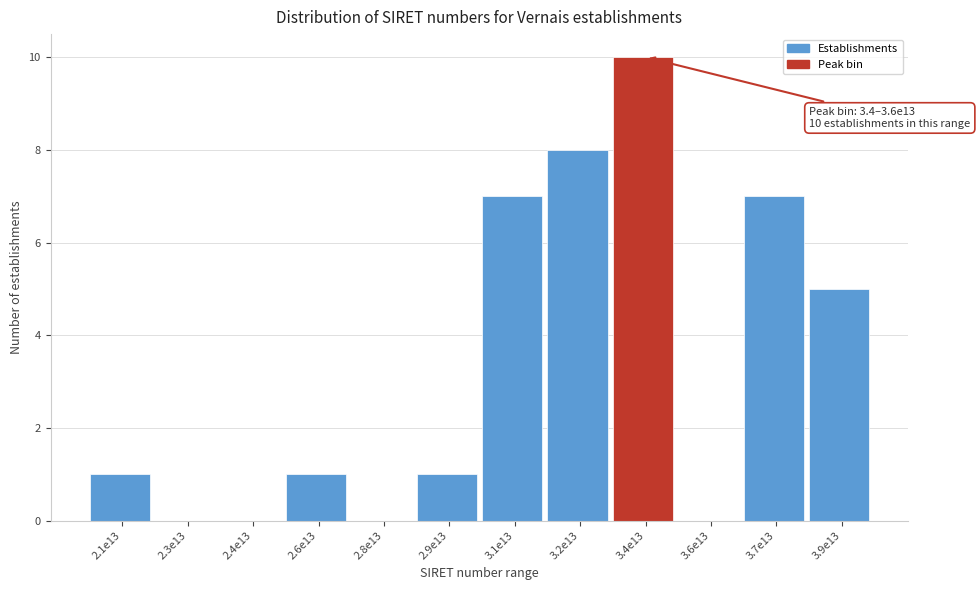

Reading right to left, extract all data points from this chart.

3.9e13=5	3.7e13=7	3.6e13=0	3.4e13=10	3.2e13=8	3.1e13=7	2.9e13=1	2.8e13=0	2.6e13=1	2.4e13=0	2.3e13=0	2.1e13=1